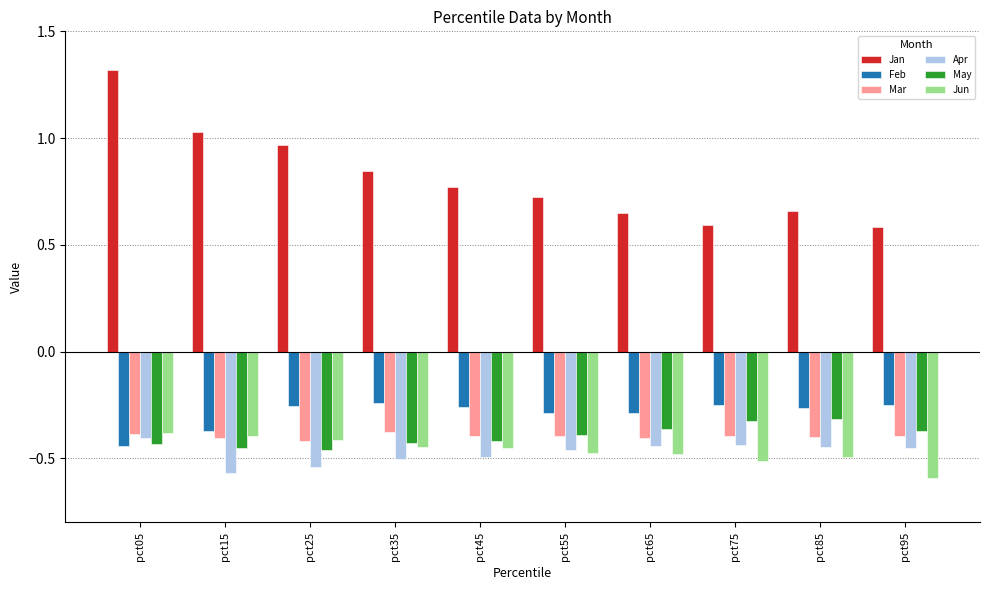

What is the difference between the highest and lowest values at pct05?

1.8